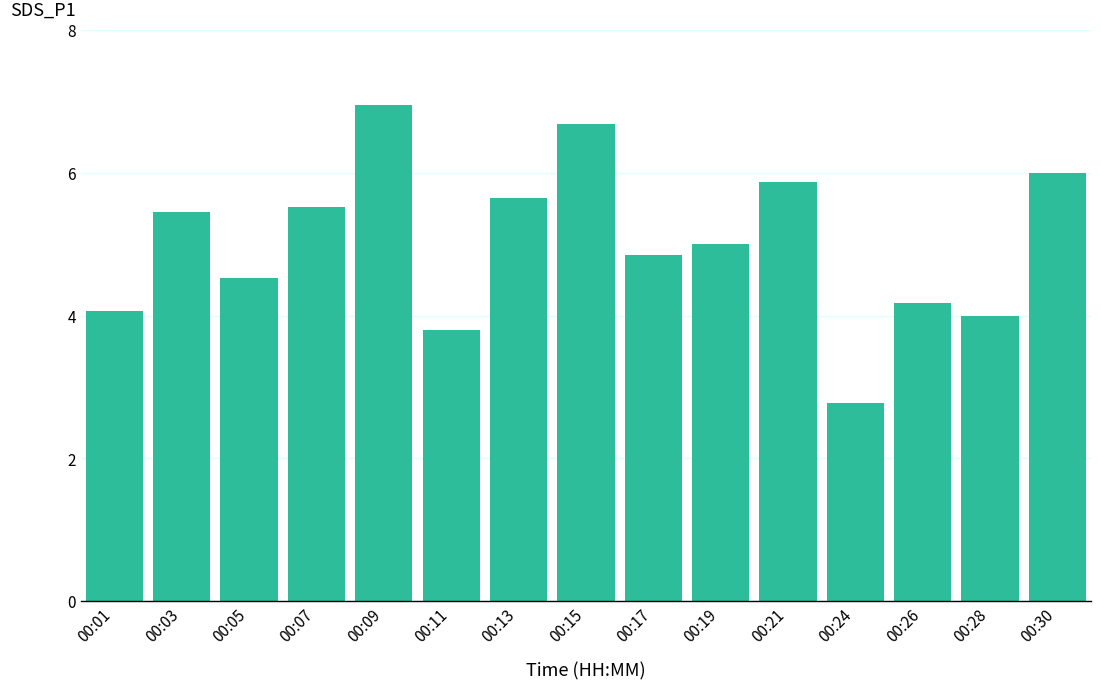

Which label corresponds to the smallest value in the chart?

00:24